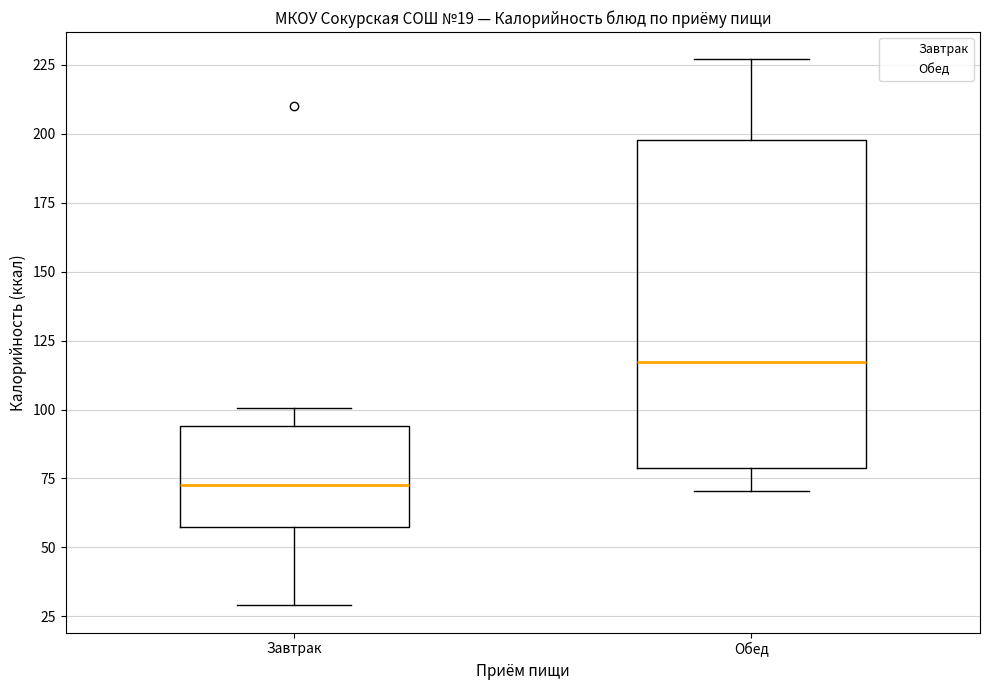

Which box has the highest median line?

Обед